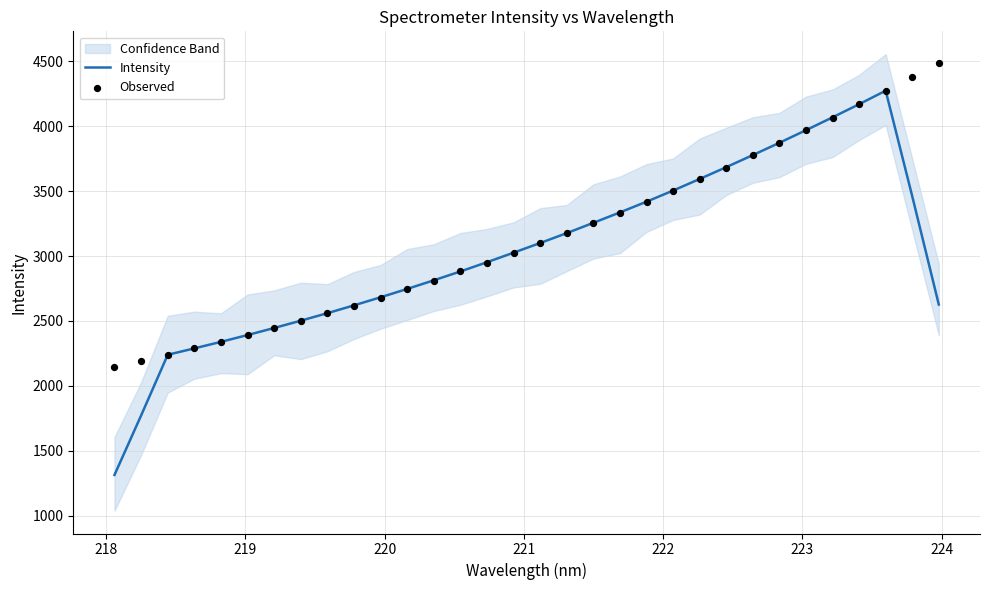

Which series has the widest spread of Y values?

Intensity